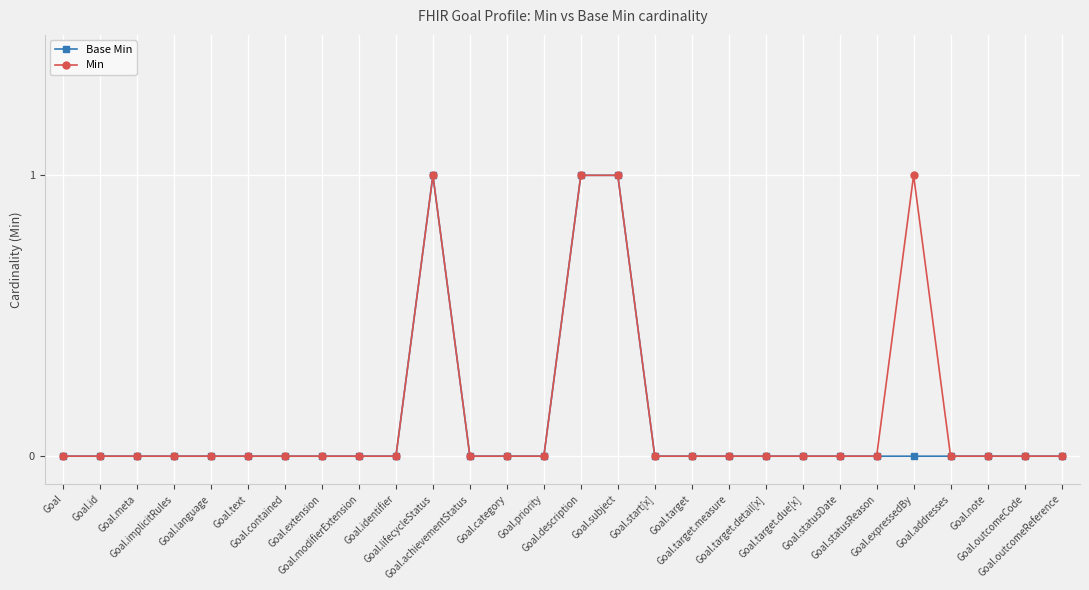

The value of Min at Goal.text is -1. True or false?

False